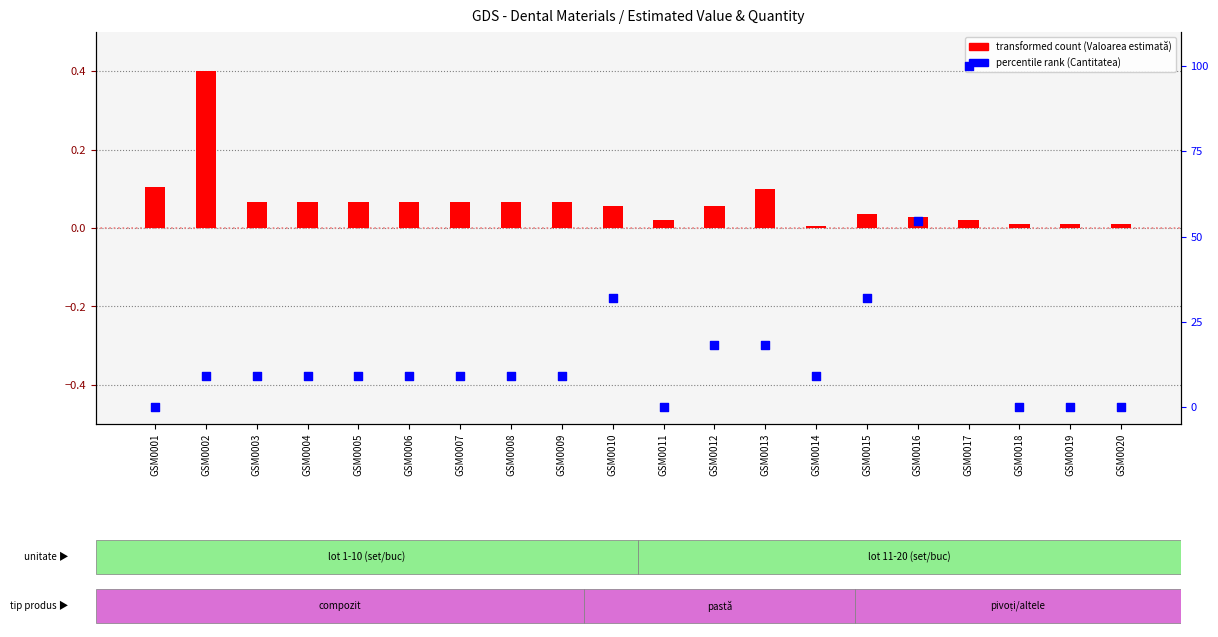

Which has a higher value, GSM0008 or GSM0009?

GSM0008